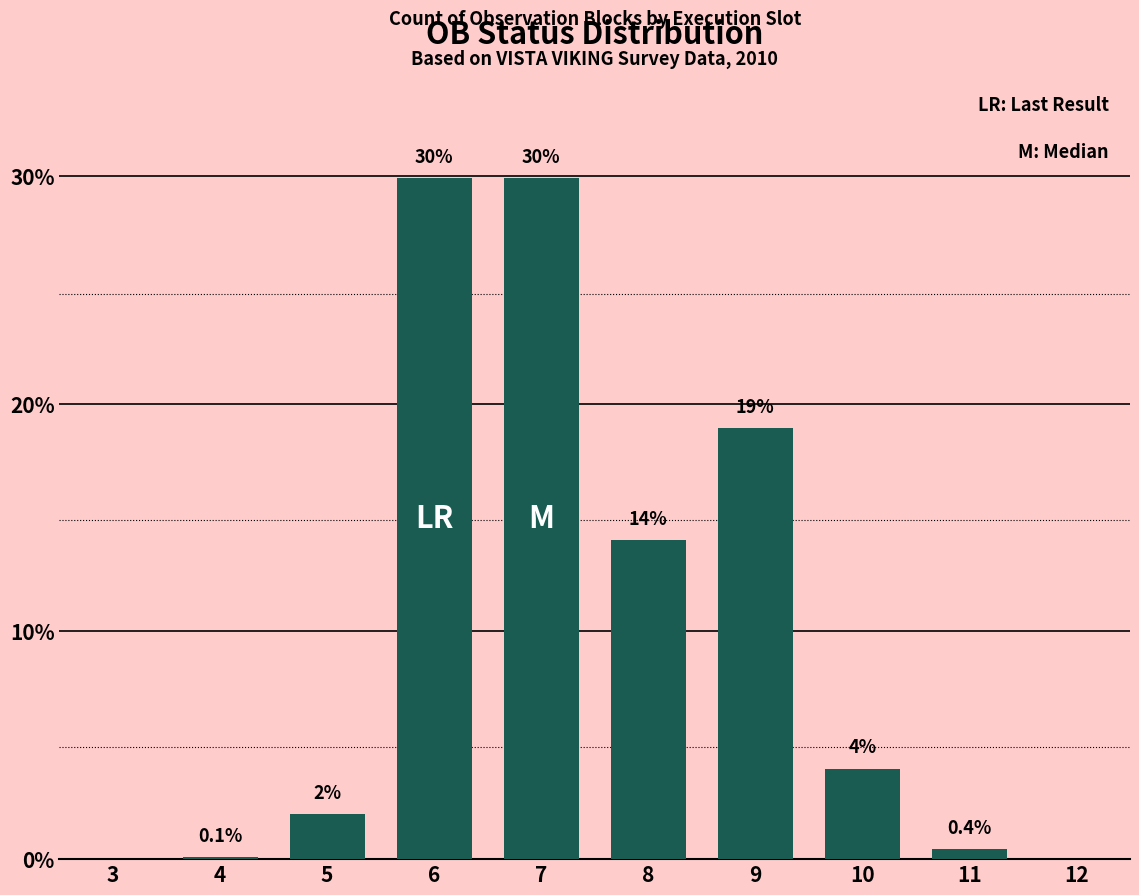

The chart shows a value of 3 at 11. True or false?

False